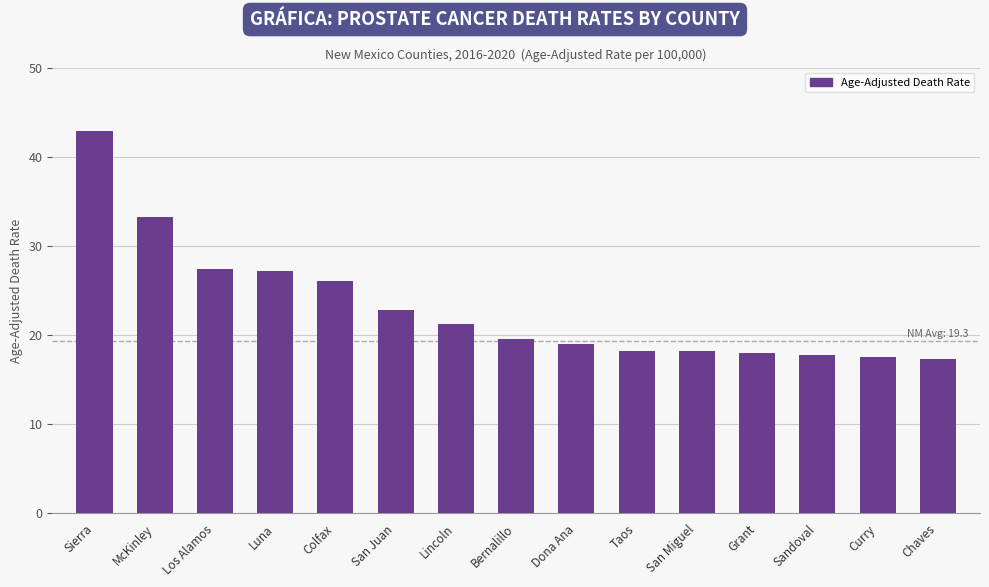

The chart shows a value of 10.8 at Curry. True or false?

False